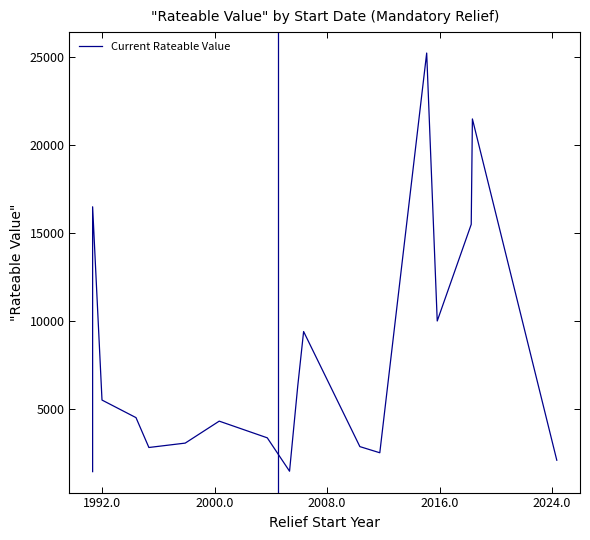

What is the minimum value shown in the chart?

1425